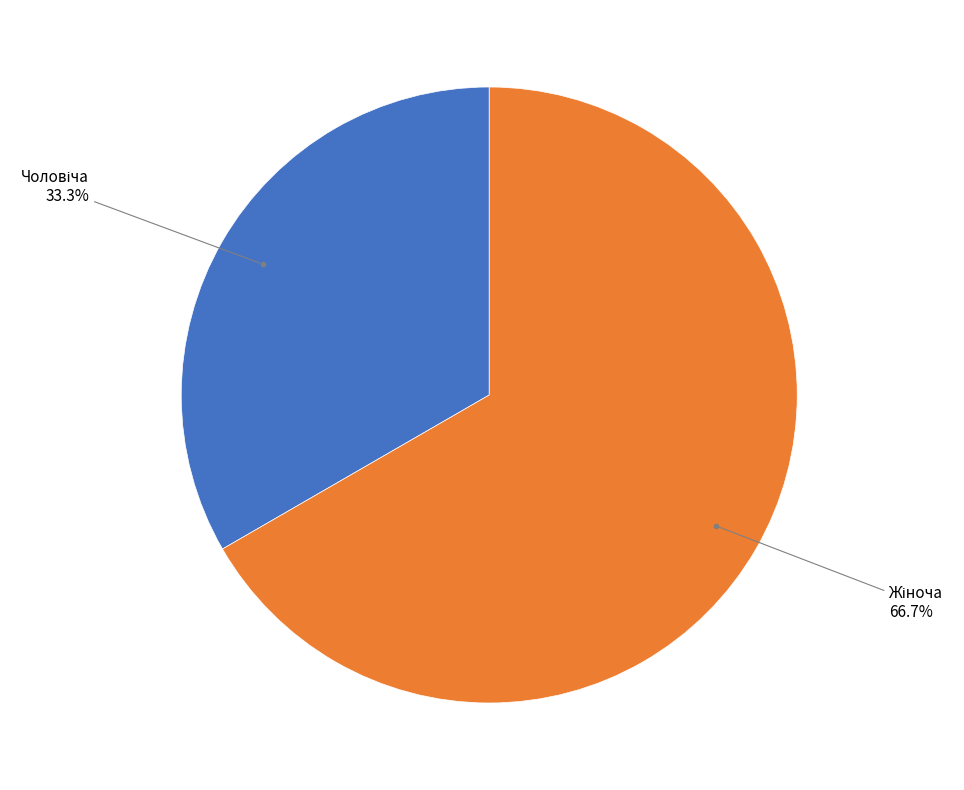

Is there any slice that represents more than half of the pie?

Yes